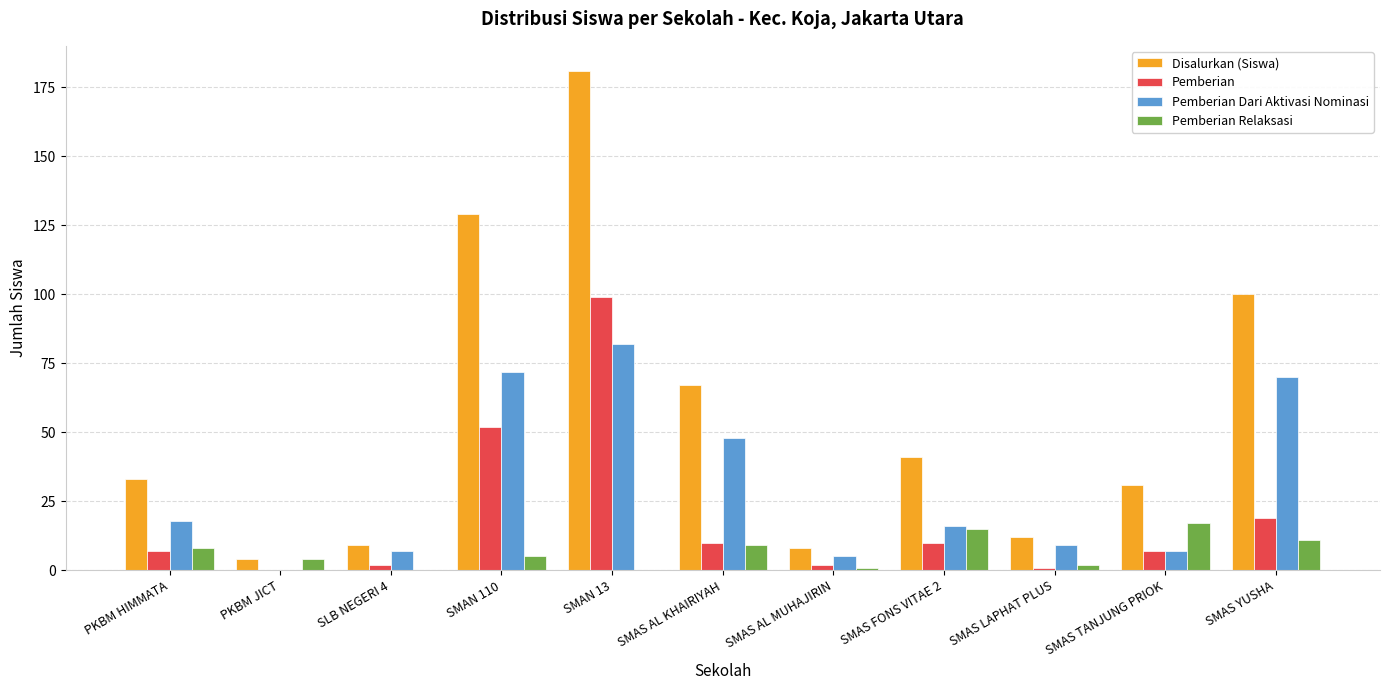

Between SMAS AL KHAIRIYAH and SMAS FONS VITAE 2, which series saw the biggest shift?

Pemberian Dari Aktivasi Nominasi